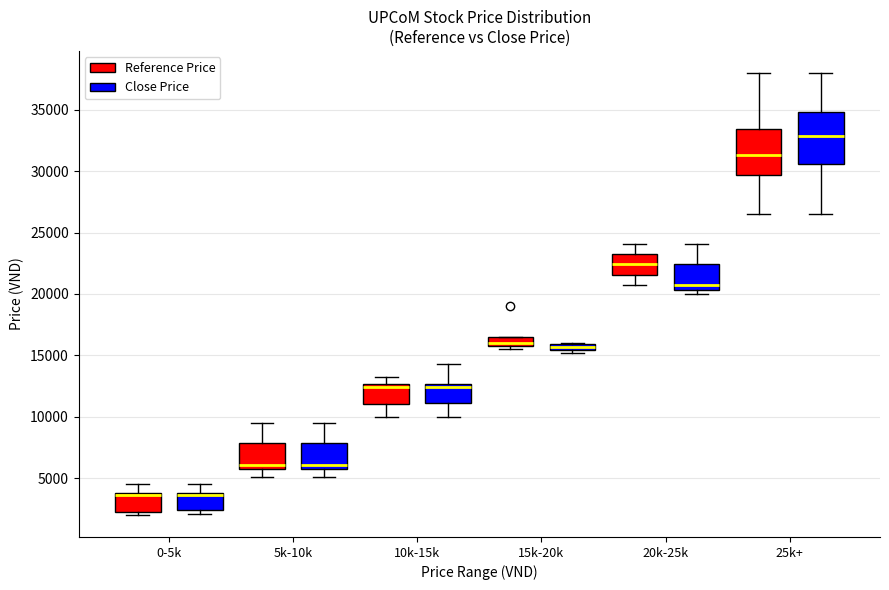

Where does the median line of the box for 25k+ (Close Price) sit on the y-axis? The values are not printed on the chart, so give them approximately, as read against the axis.

33000